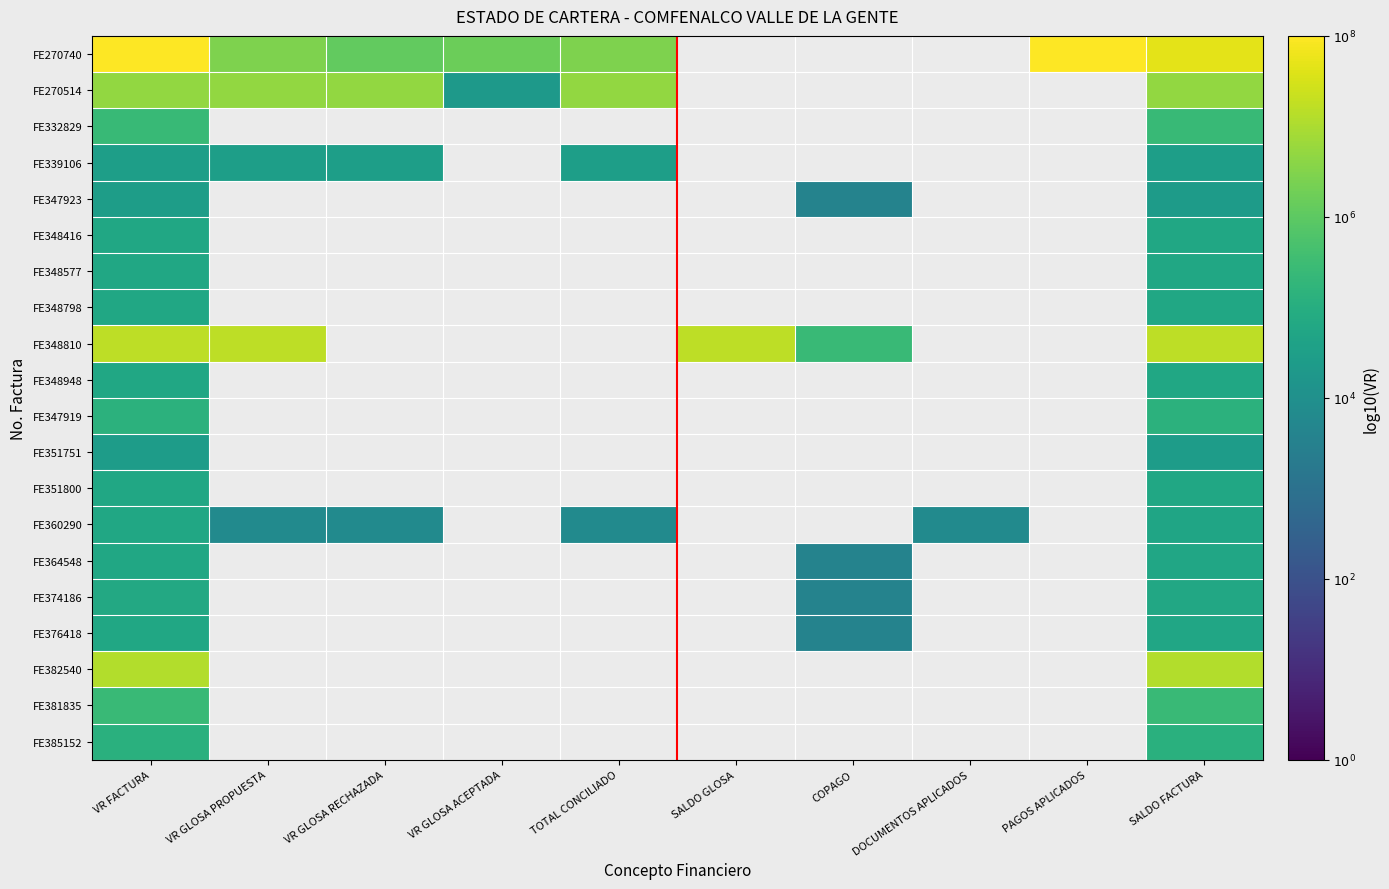

Which series changed the most between VR GLOSA RECHAZADA and VR GLOSA ACEPTADA?

FE270514